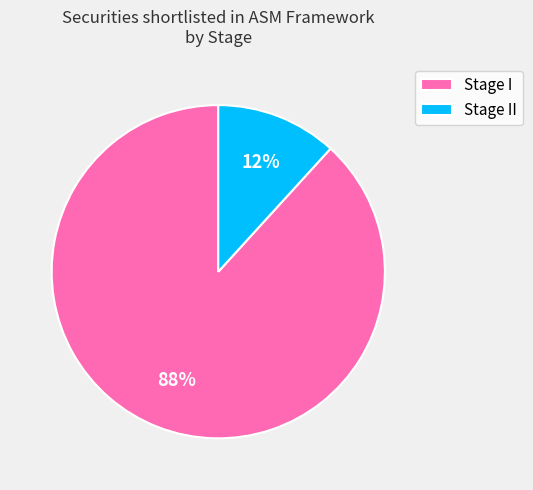

Which has a higher value, Stage I or Stage II?

Stage I